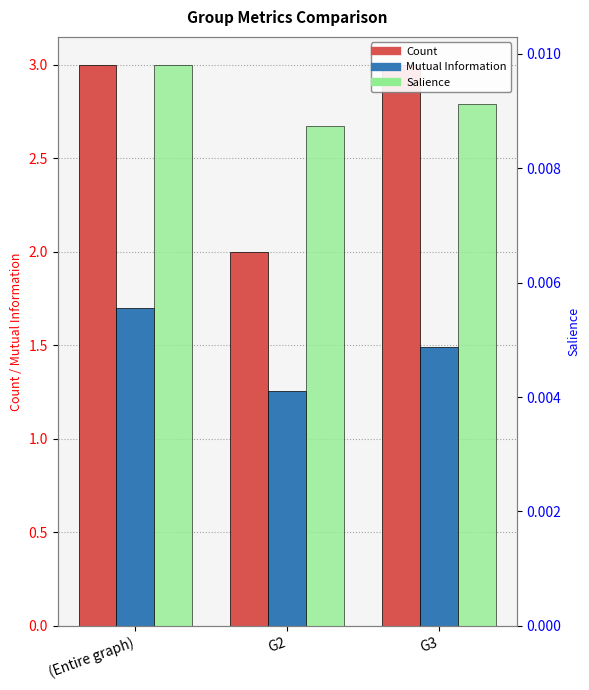

At which label is Mutual Information closest to 1?

G2